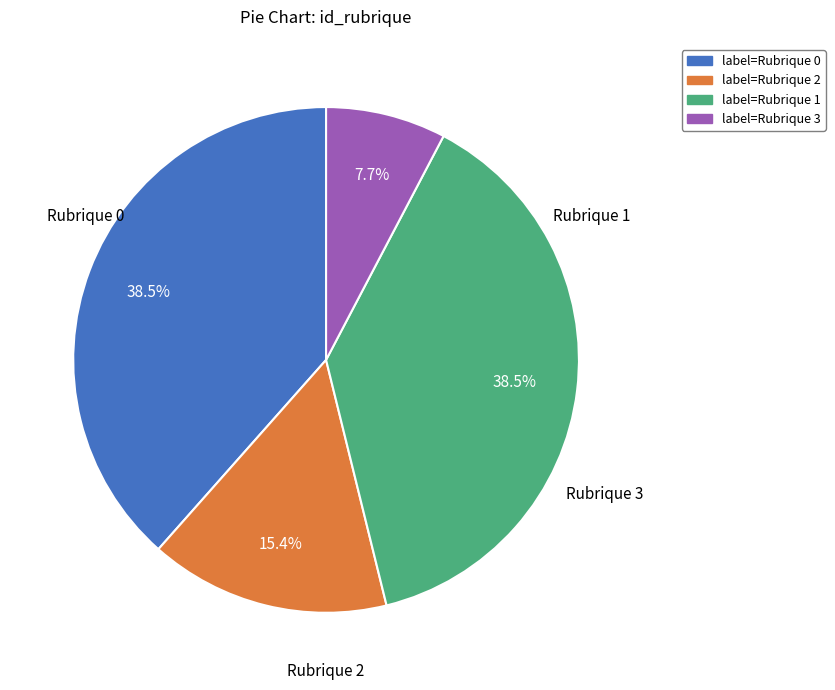

Is there any slice that represents more than half of the pie?

No